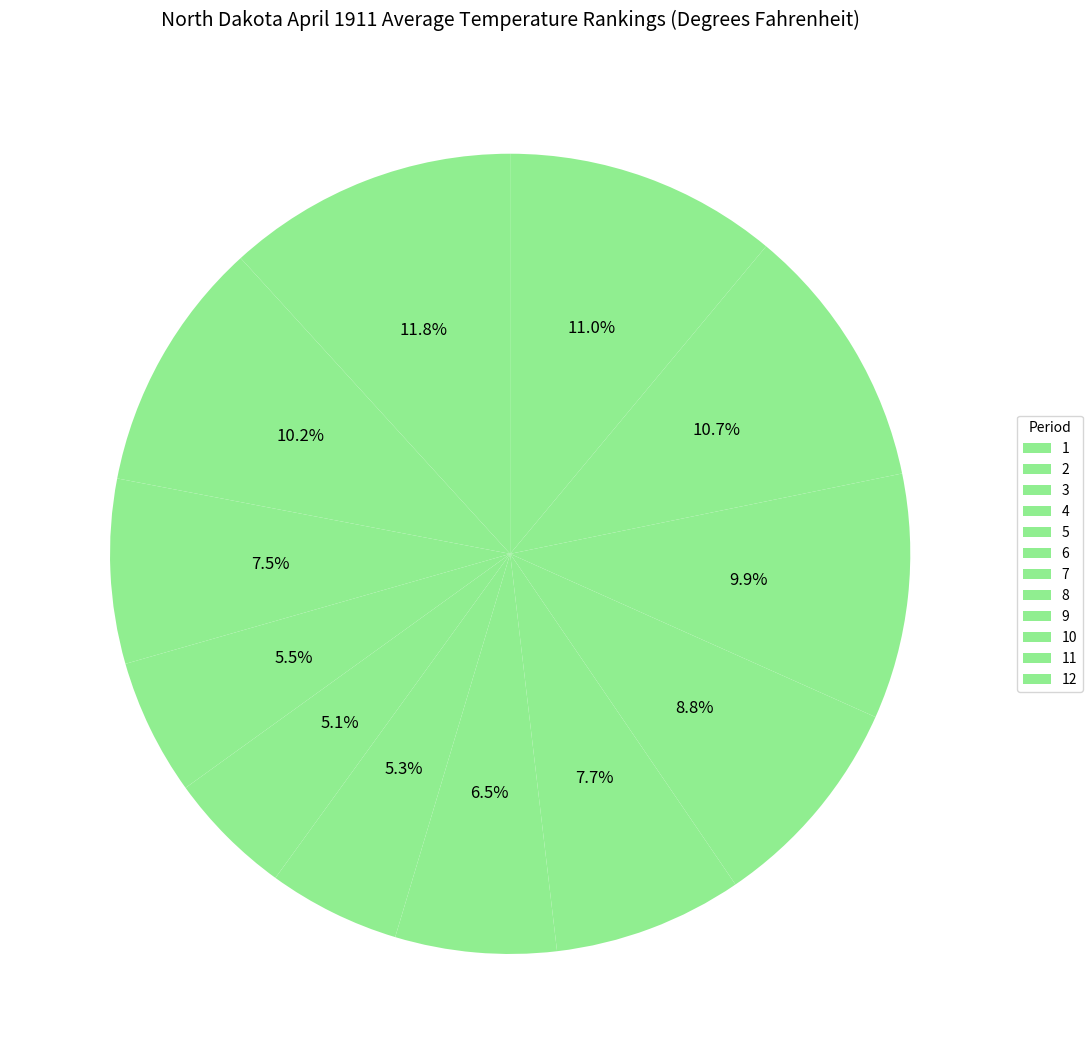

Is it true that 11 is 11% of the pie?

True